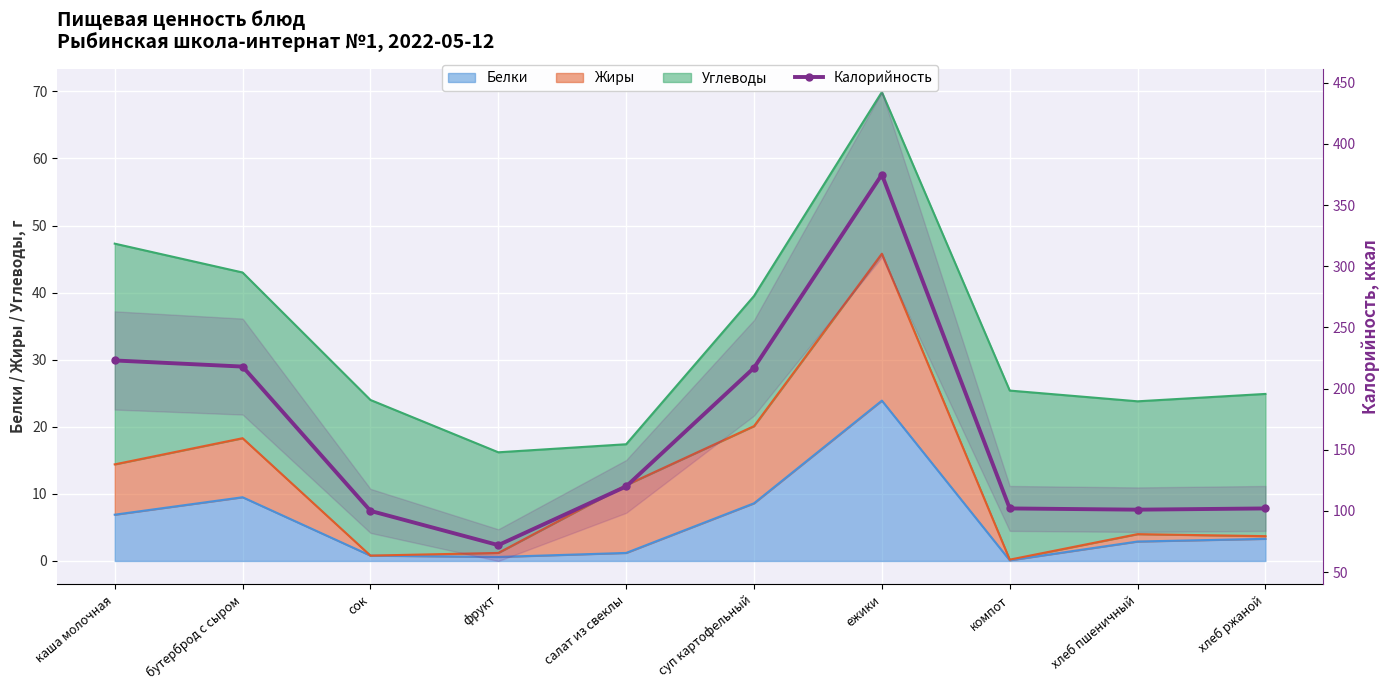

List the labels in order of value, largest first.

ежики, каша молочная, бутерброд с сыром, суп картофельный, салат из свеклы, компот, хлеб ржаной, хлеб пшеничный, сок, фрукт